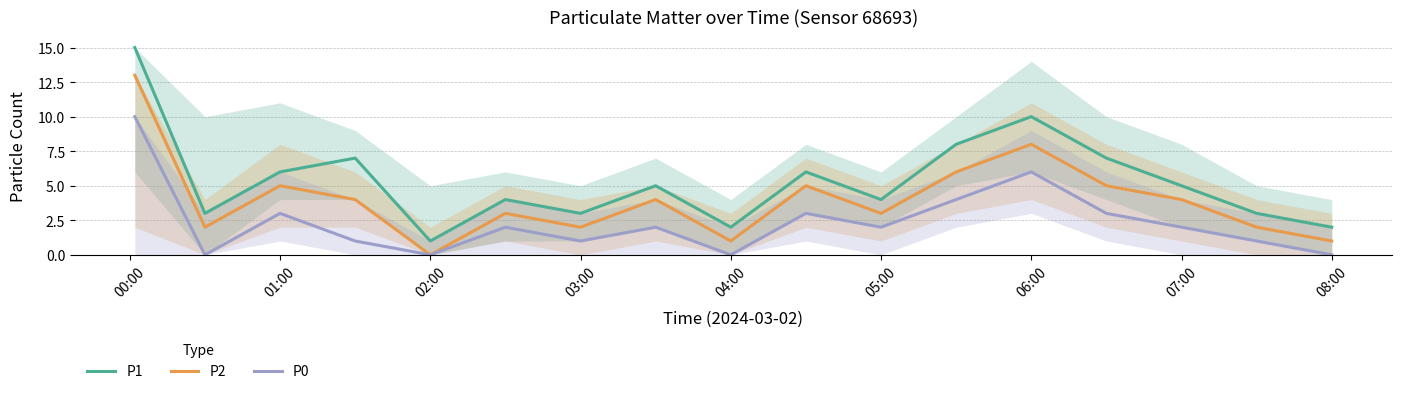

The P2 series shows 5 at 01:00. True or false?

True